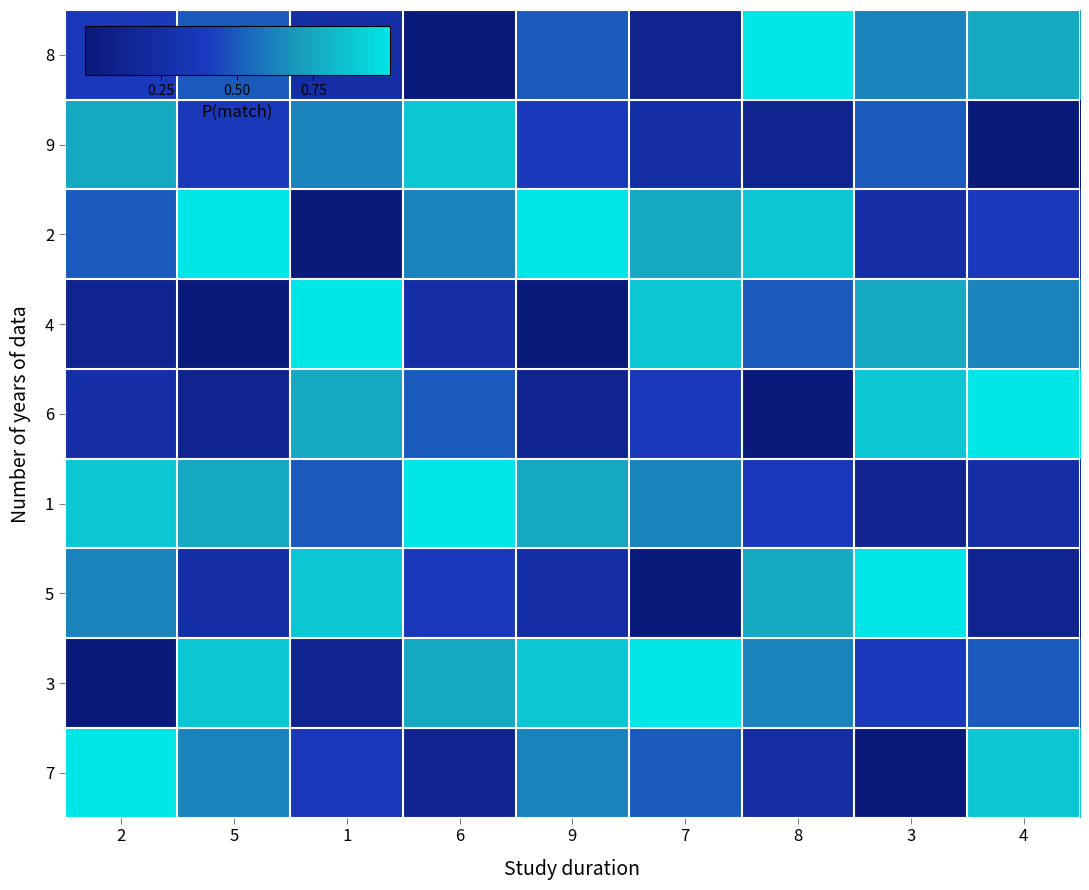

What is the difference between the highest and lowest values at 5?

1.0